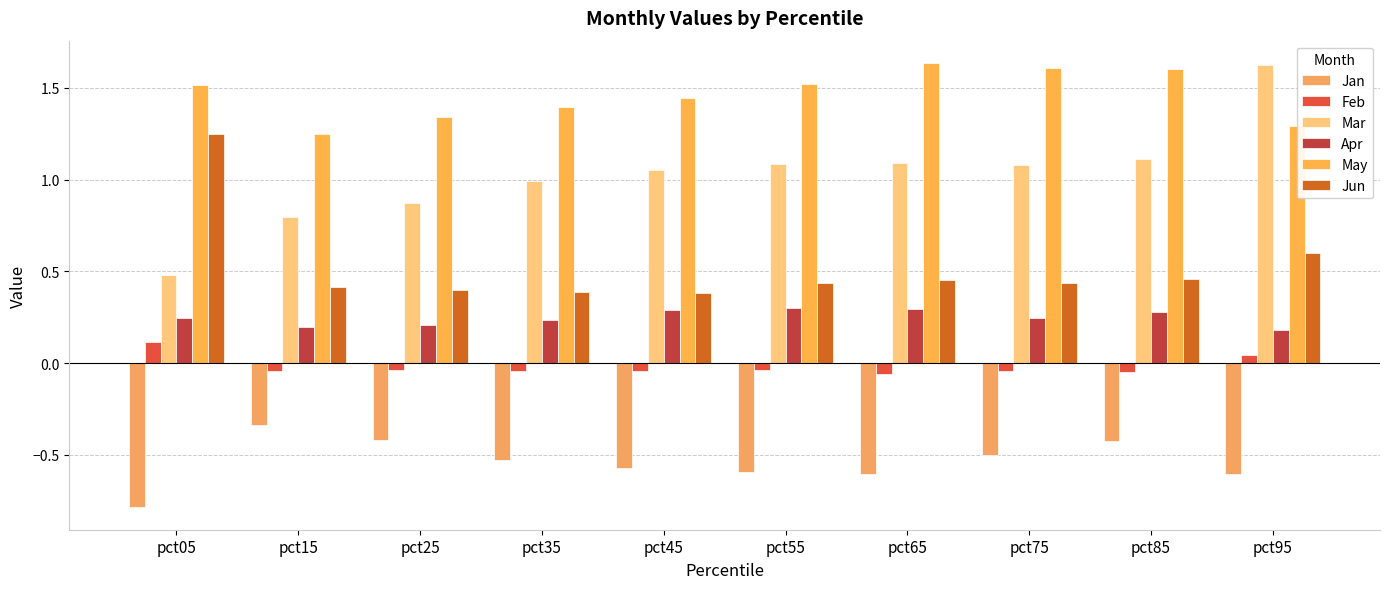

What are all the series names shown in the legend?

Jan, Feb, Mar, Apr, May, Jun